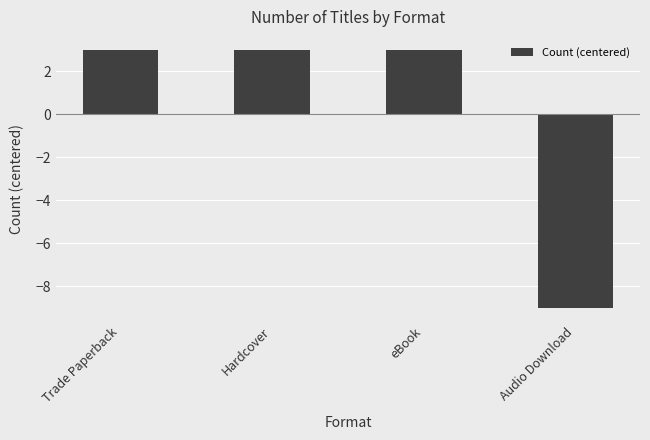

How many bars are there in total?

4